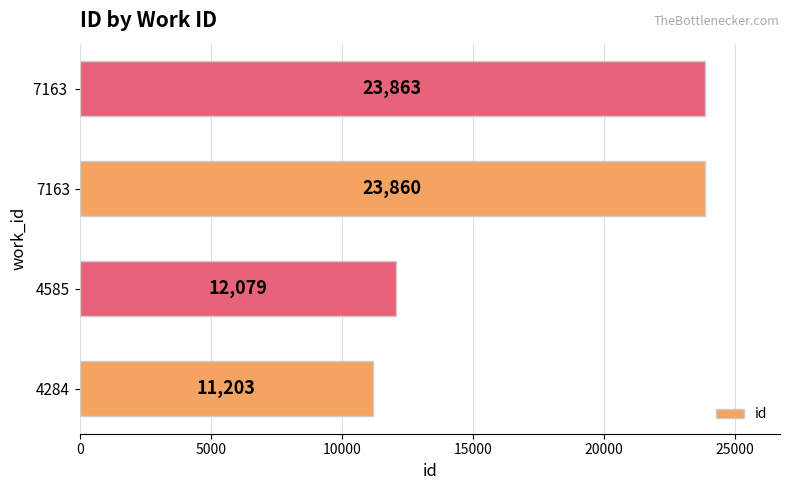

Between 4284 and 7163, which is larger?

7163